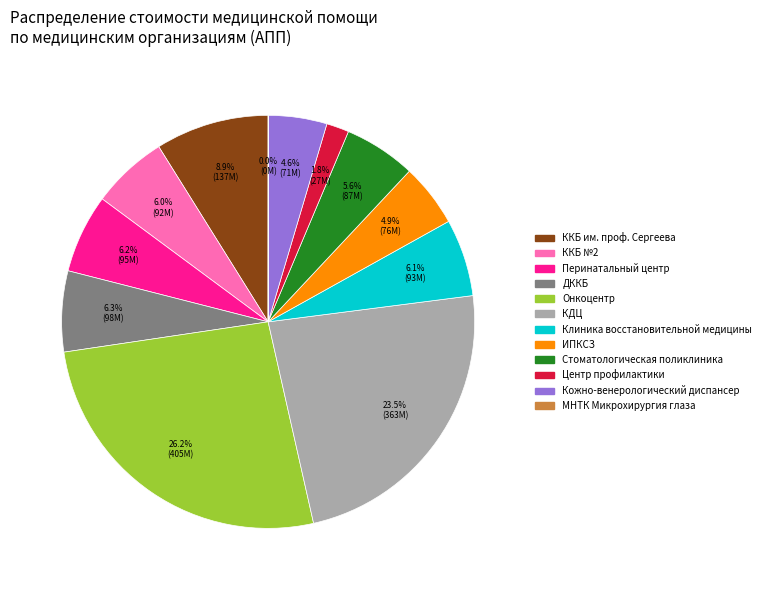

Approximately how many times larger is the value at ДККБ compared to ККБ им. проф. Сергеева?

0.7